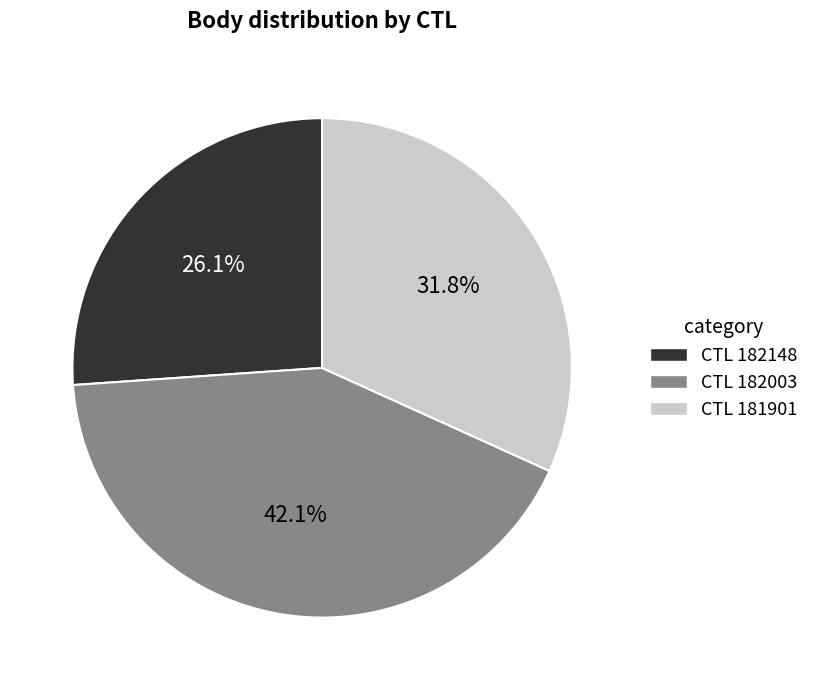

Combined, what portion of the pie is CTL 182003 and CTL 181901?

73.9%